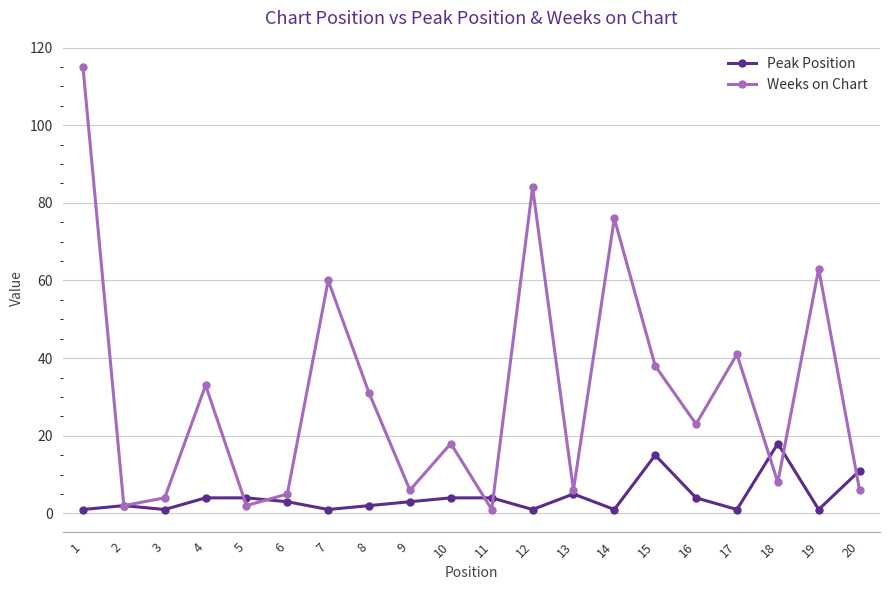

What are all the series names shown in the legend?

Peak Position, Weeks on Chart